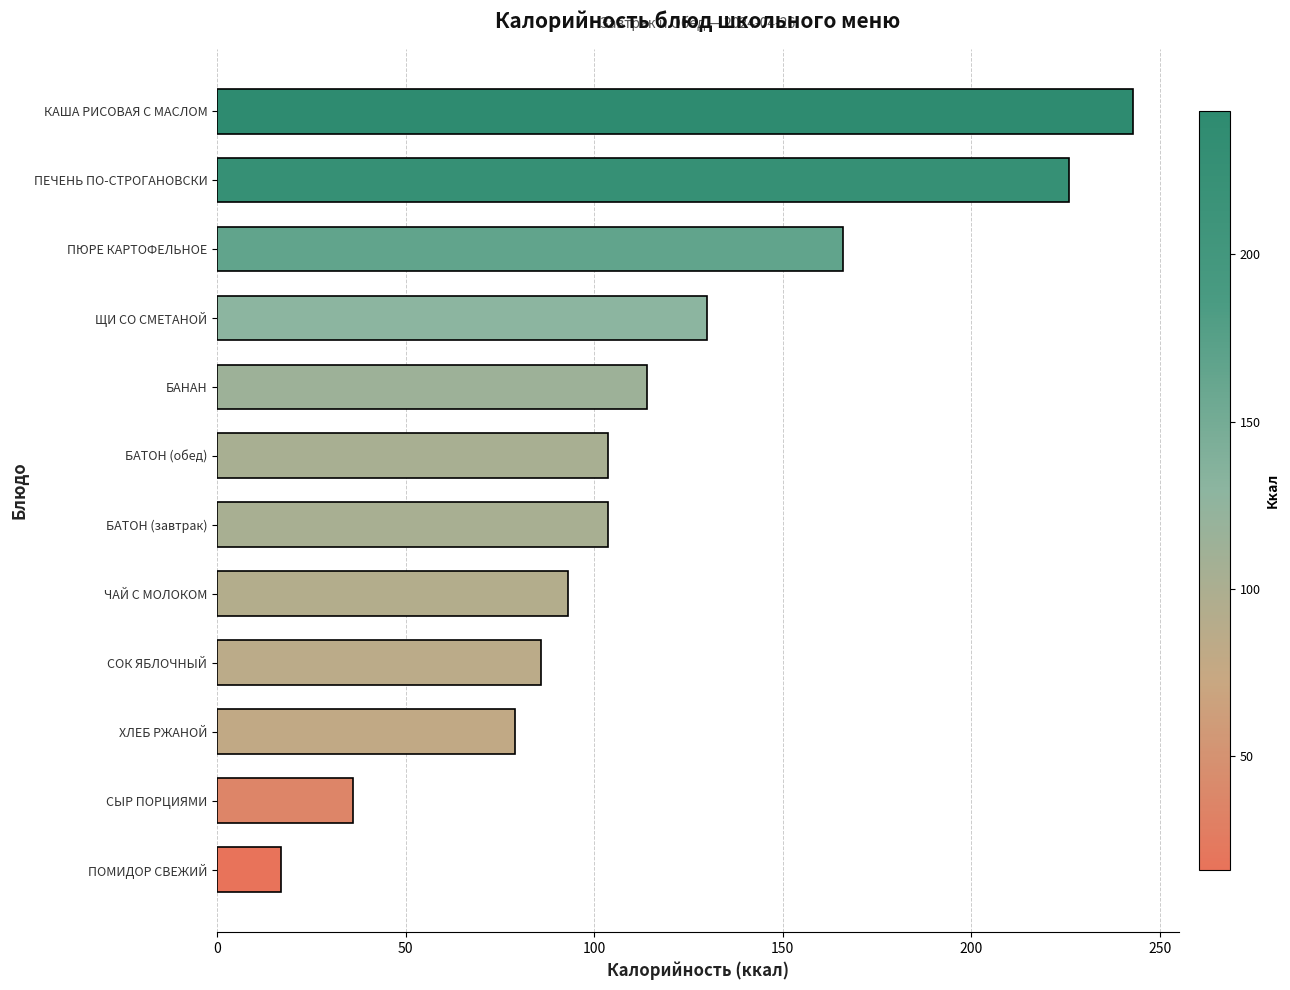

How many data points are less than 103?

5